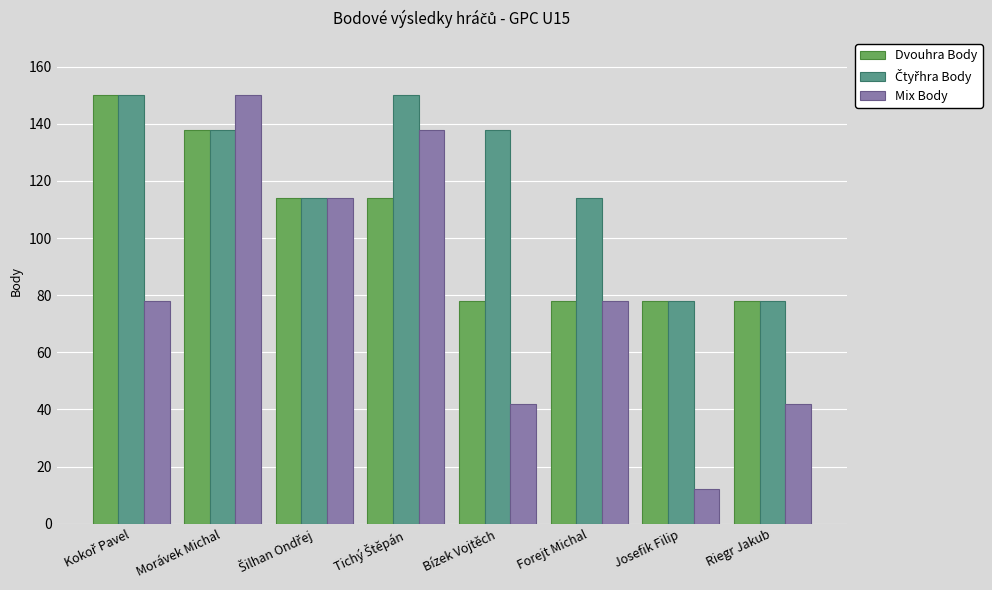

What is the difference between the second highest and second lowest values in the Dvouhra Body series?

60